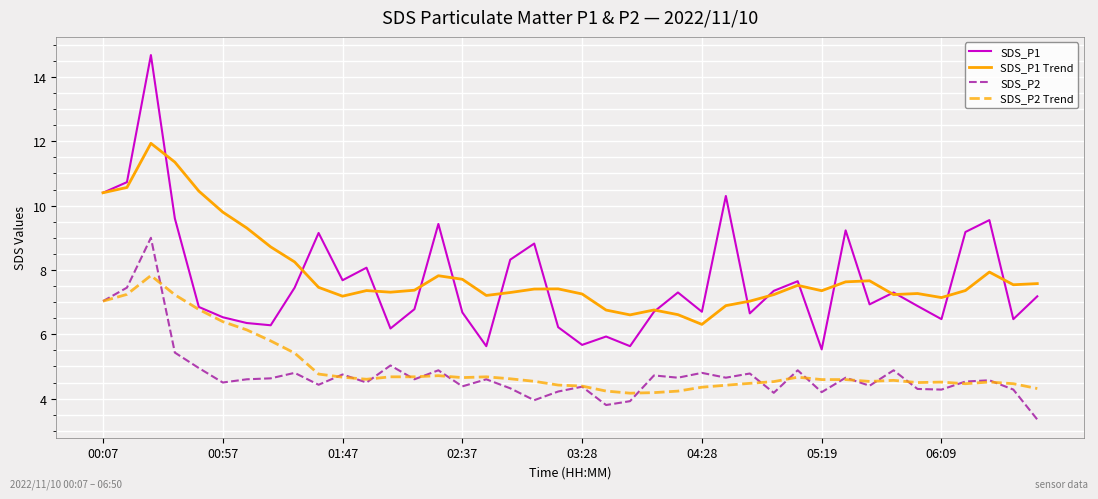

After their last crossing, which series has the higher values: SDS_P1 or SDS_P1 Trend?

SDS_P1 Trend